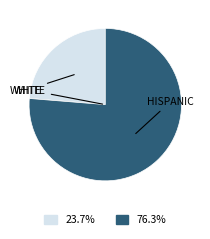

Does any single category account for the majority?

Yes